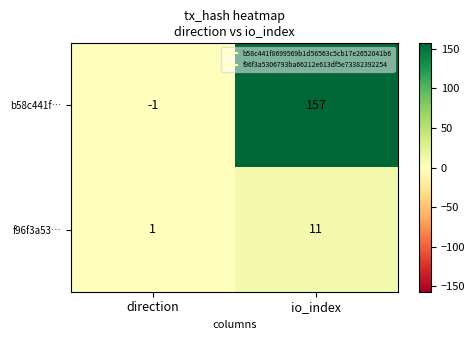

What is the greatest value displayed?

157